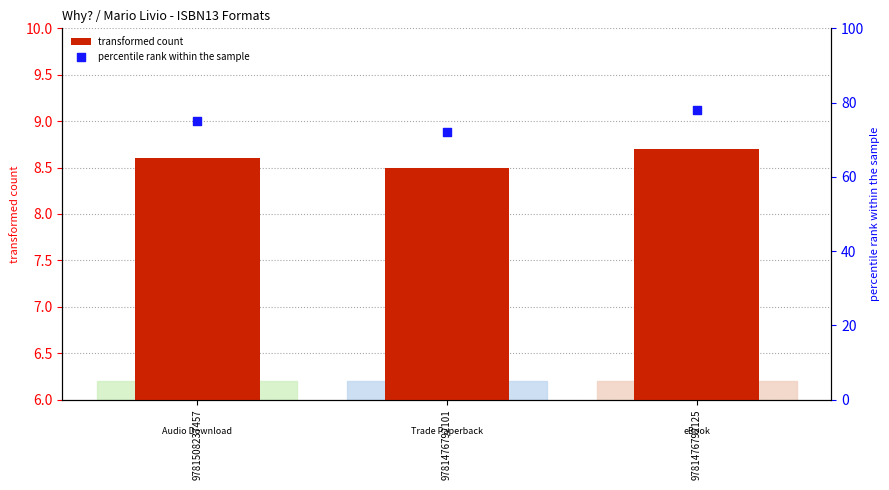

What are all the series names shown in the legend?

transformed count, percentile rank within the sample